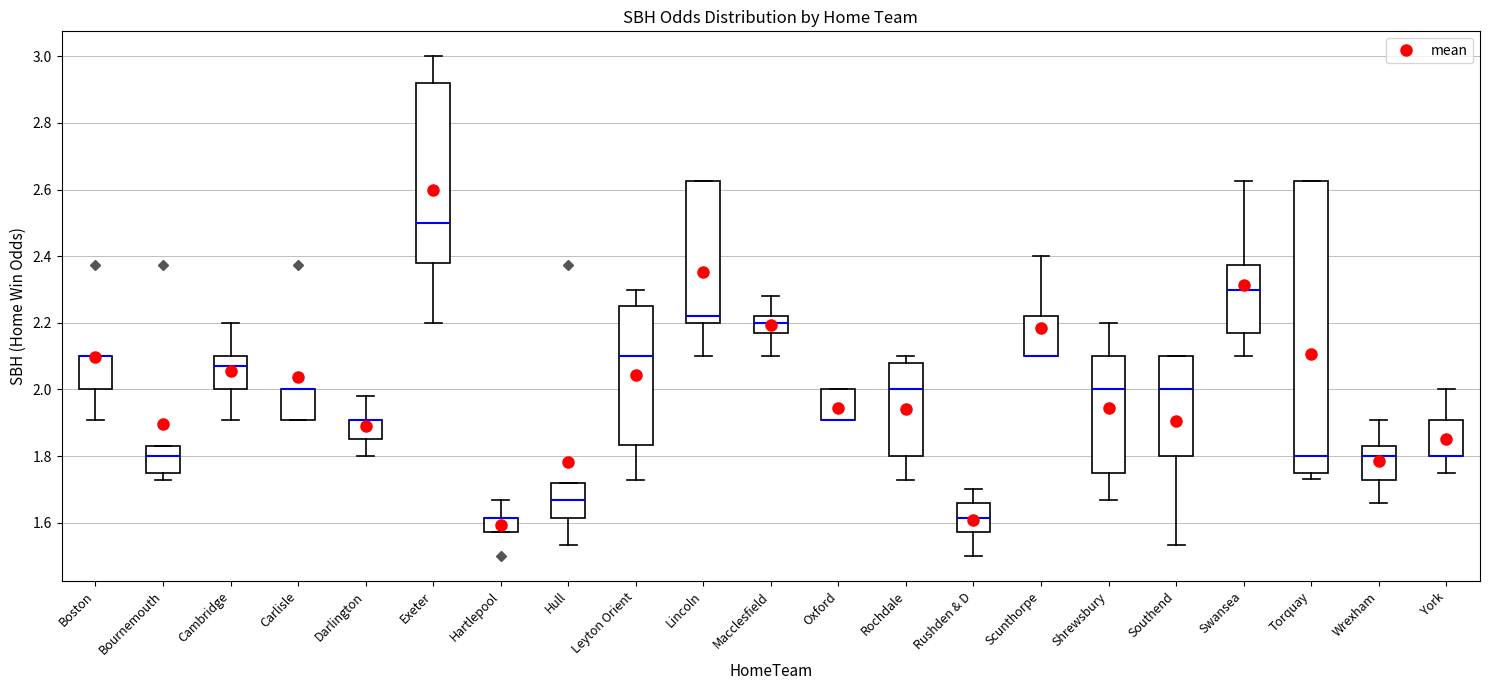

Reading left to right, read every box against the y-axis: the position of its median line, the range the box covers, and the ends of its whiskers. The values are not printed on the chart, so give them approximately, as read against the axis.

Boston: median 2.10 (drawn on the box's upper edge), box 2.00 to 2.10, whiskers 1.90 to 2.10
Bournemouth: median 1.80, box 1.76 to 1.84, whiskers 1.72 to 1.84
Cambridge: median 2.08, box 2.00 to 2.10, whiskers 1.90 to 2.20
Carlisle: median 2.00 (drawn on the box's upper edge), box 1.90 to 2.00, whiskers 1.90 to 2.00
Darlington: median 1.90 (drawn on the box's upper edge), box 1.86 to 1.90, whiskers 1.80 to 1.98
Exeter: median 2.50, box 2.38 to 2.92, whiskers 2.20 to 3.00
Hartlepool: median 1.62 (drawn on the box's upper edge), box 1.58 to 1.62, whiskers 1.58 to 1.66
Hull: median 1.66, box 1.62 to 1.72, whiskers 1.54 to 1.72
Leyton Orient: median 2.10, box 1.84 to 2.26, whiskers 1.72 to 2.30
Lincoln: median 2.22, box 2.20 to 2.62, whiskers 2.10 to 2.62
Macclesfield: median 2.20, box 2.18 to 2.22, whiskers 2.10 to 2.28
Oxford: median 1.90 (drawn on the box's lower edge), box 1.90 to 2.00, whiskers 1.90 to 2.00
Rochdale: median 2.00, box 1.80 to 2.08, whiskers 1.72 to 2.10
Rushden & D: median 1.62, box 1.58 to 1.66, whiskers 1.50 to 1.70
Scunthorpe: median 2.10 (drawn on the box's lower edge), box 2.10 to 2.22, whiskers 2.10 to 2.40
Shrewsbury: median 2.00, box 1.76 to 2.10, whiskers 1.66 to 2.20
Southend: median 2.00, box 1.80 to 2.10, whiskers 1.54 to 2.10
Swansea: median 2.30, box 2.18 to 2.38, whiskers 2.10 to 2.62
Torquay: median 1.80, box 1.76 to 2.62, whiskers 1.74 to 2.62
Wrexham: median 1.80, box 1.72 to 1.84, whiskers 1.66 to 1.90
York: median 1.80 (drawn on the box's lower edge), box 1.80 to 1.90, whiskers 1.76 to 2.00